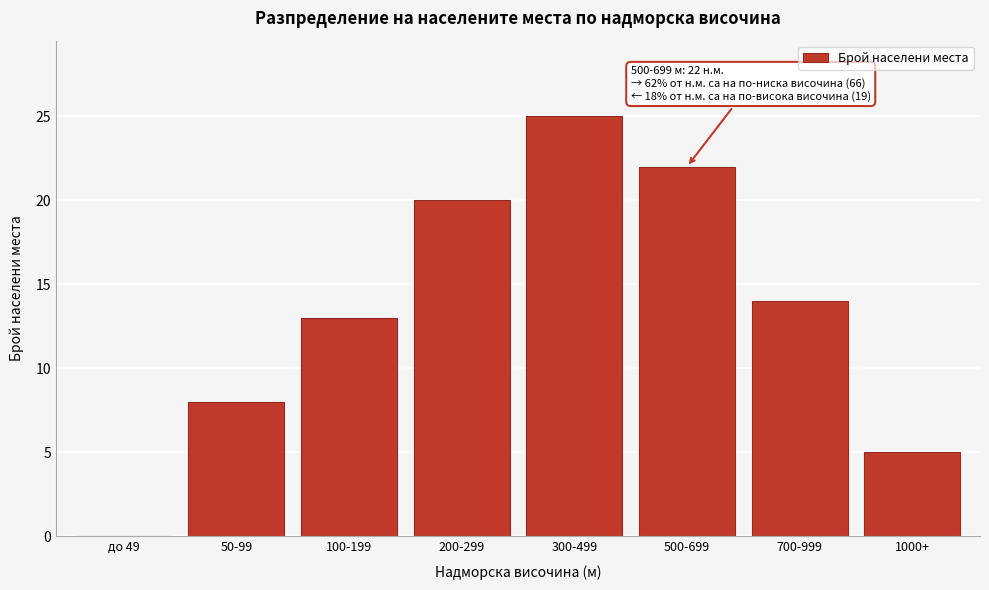

Reading left to right, list all the values displayed in this chart.

до 49=0	50-99=8	100-199=13	200-299=20	300-499=25	500-699=22	700-999=14	1000+=5